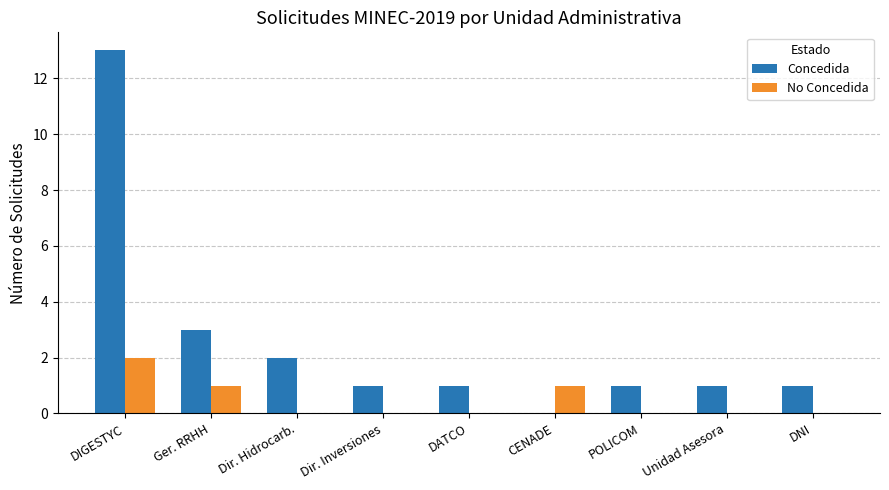

At which category does the chart reach its peak across all series?

DIGESTYC